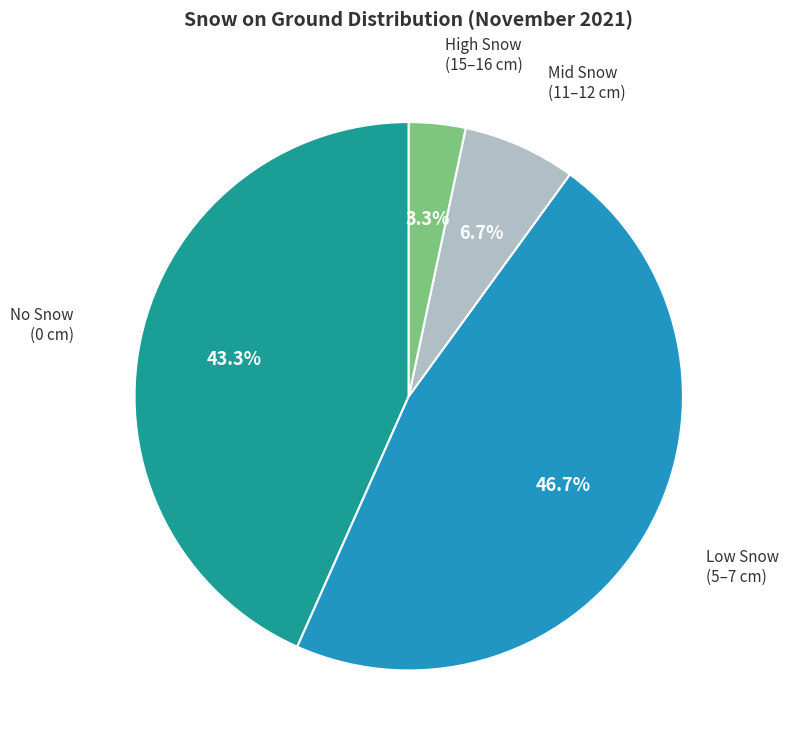

Is there any slice that represents more than half of the pie?

No